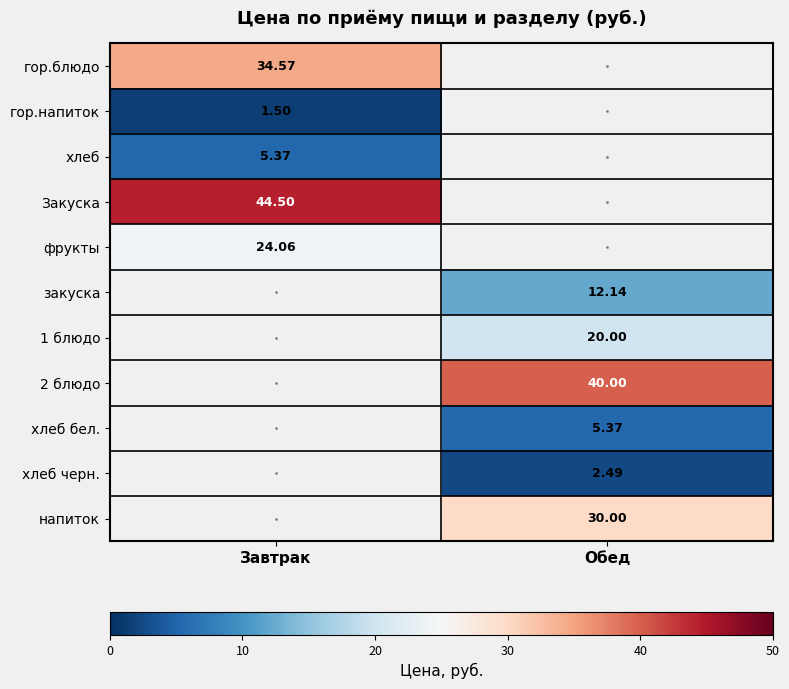

Count the number of data series in this chart.

11